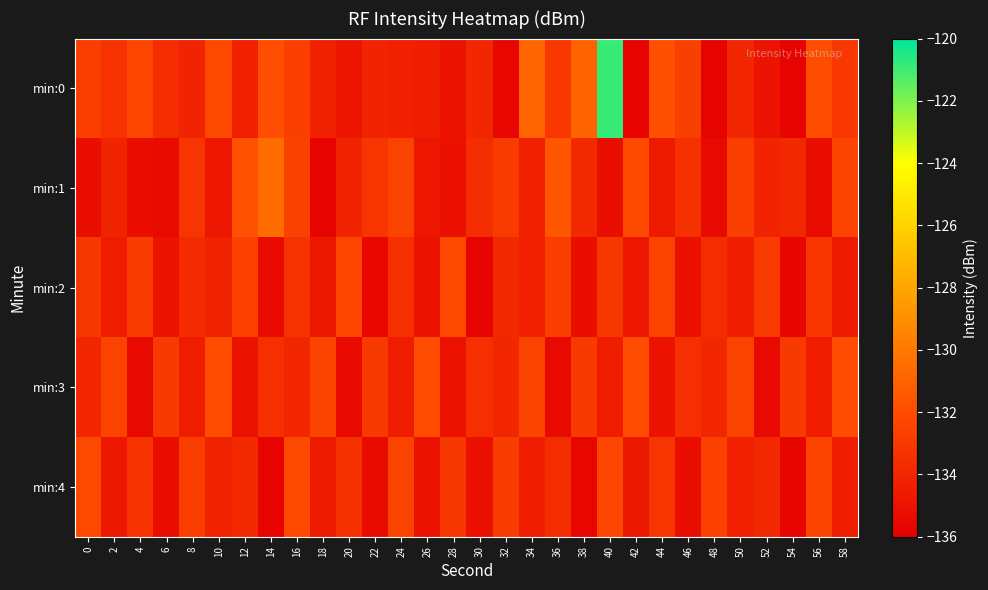

At which category does the chart reach its peak across all series?

40